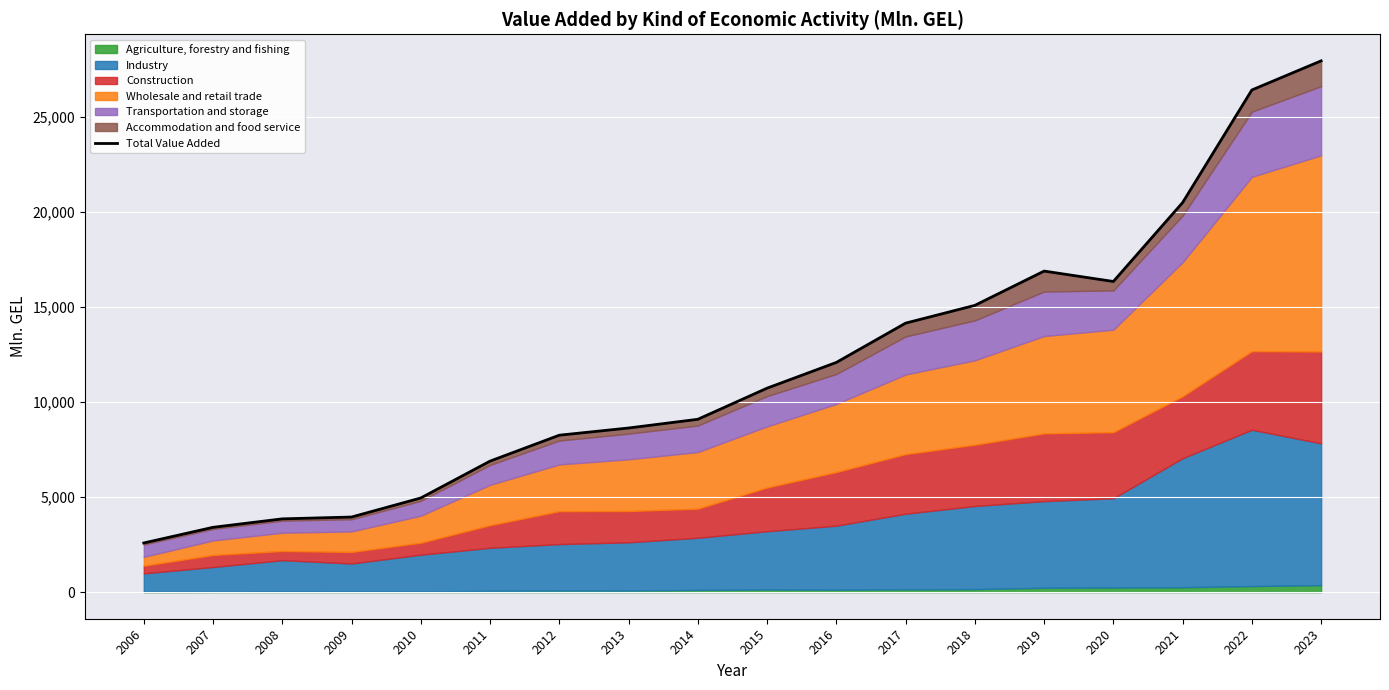

What is the sum of the values at 2007 and 2022?

29805.5